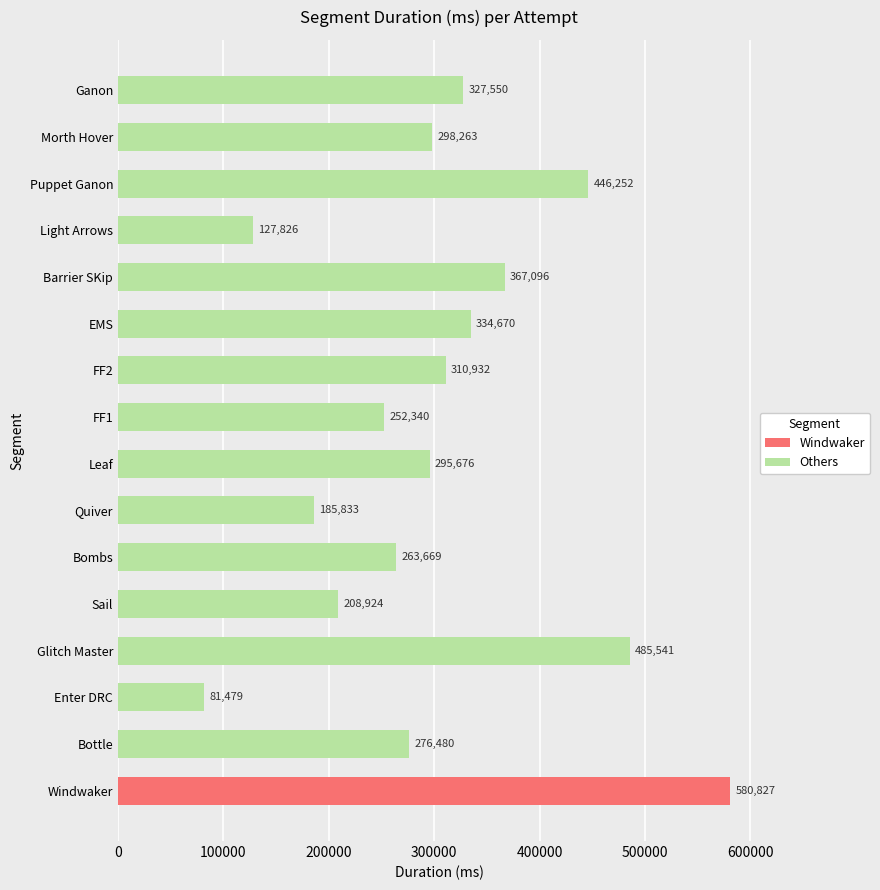

What value does the data have at Puppet Ganon?

446252.5